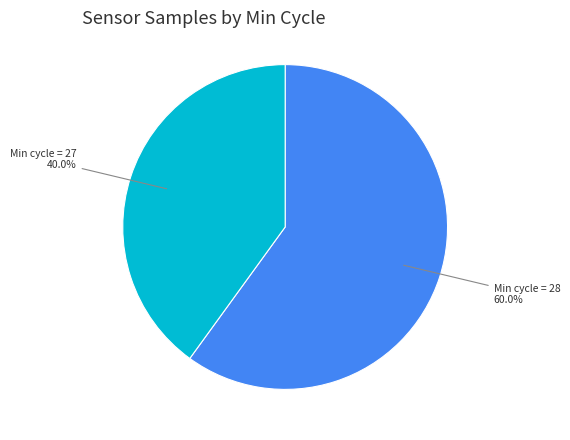

Is there a majority slice in this chart?

Yes